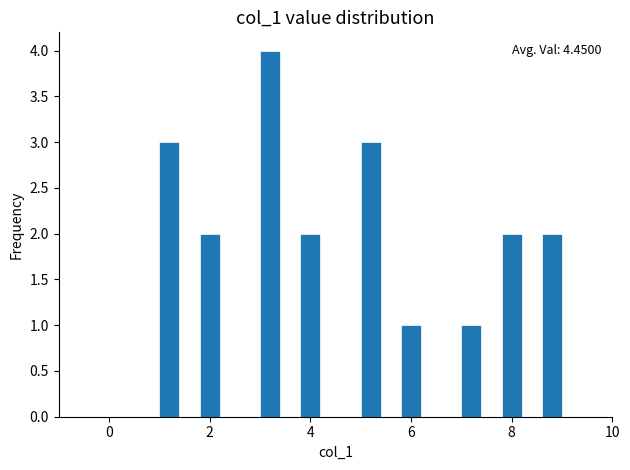

Read against the x-axis, roughly where is the centre of the tallest bar?

3.2